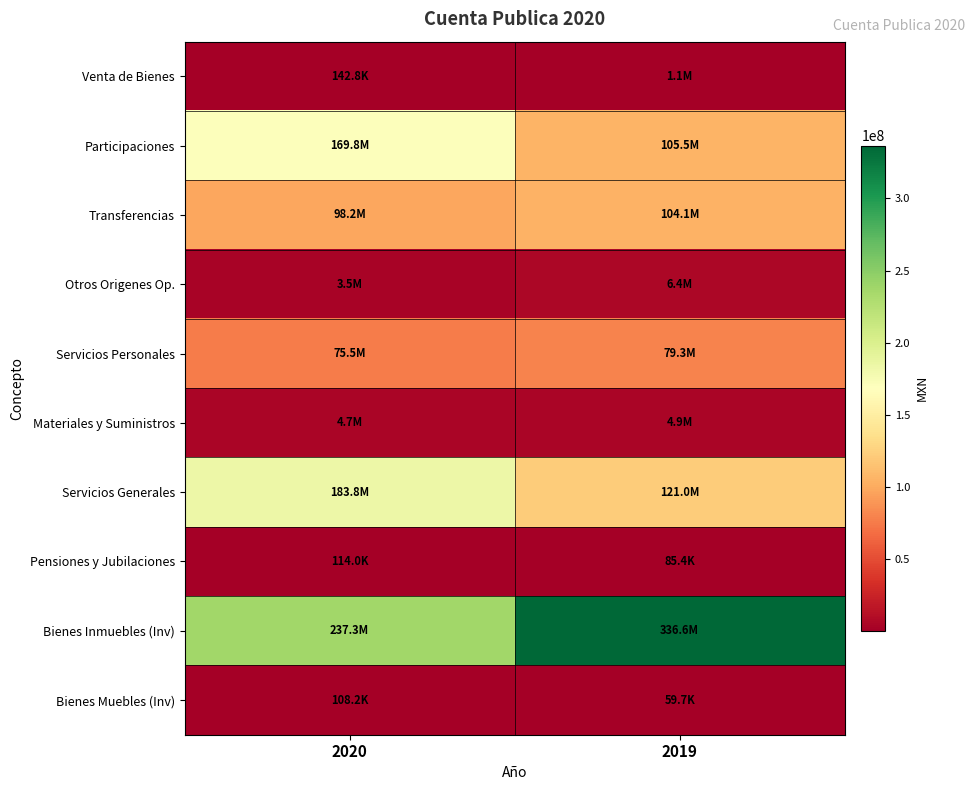

How many series are shown in this chart?

10